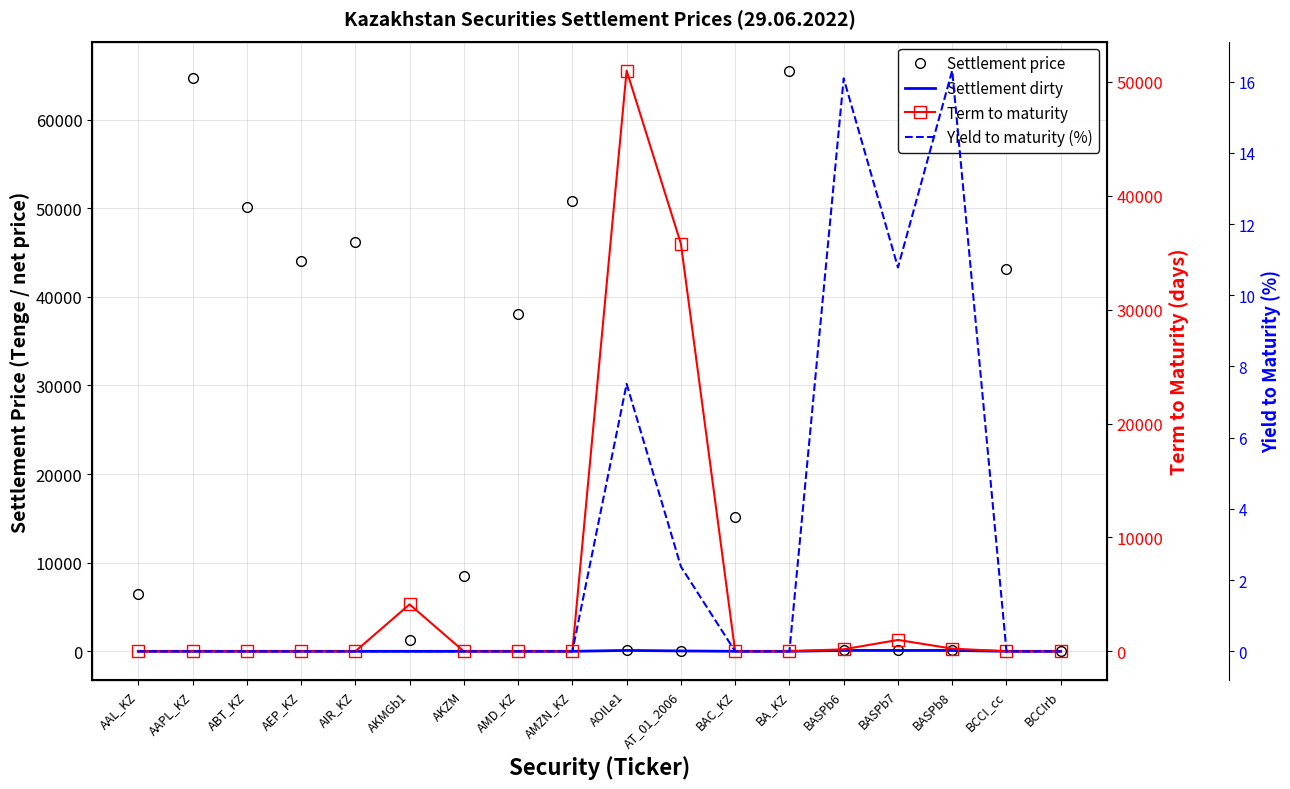

Between AAPL_KZ and BAC_KZ, which series saw the biggest shift?

Settlement price